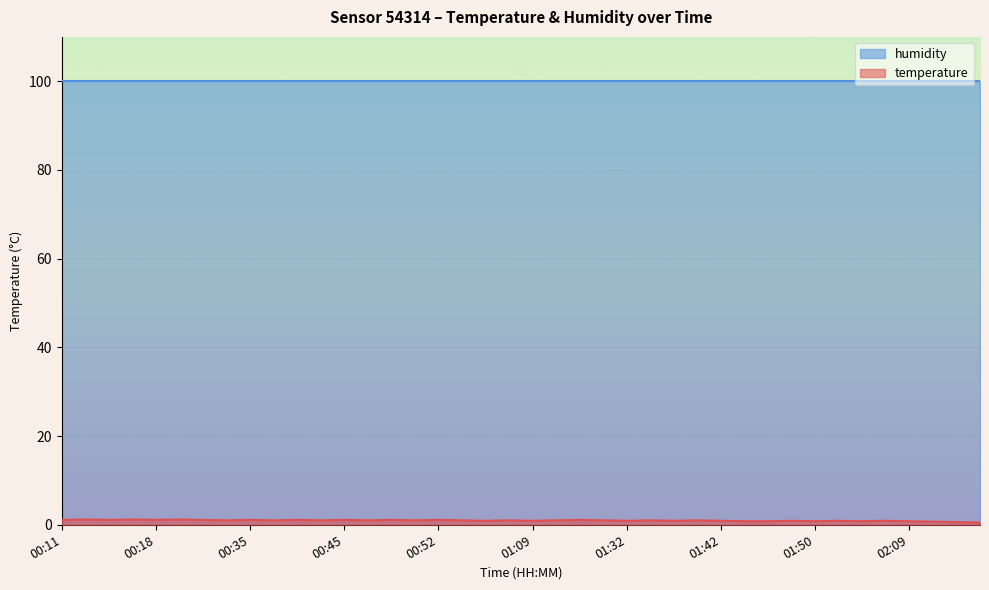

Reading right to left, what are all the values shown in this chart?

02:26=0.5	02:23=0.6	02:16=0.7	02:09=0.8	02:07=0.9	01:58=0.8	01:57=0.9	01:50=0.8	01:49=0.9	01:48=0.8	01:43=0.8	01:42=0.9	01:41=1.0	01:40=0.9	01:37=1.0	01:32=0.9	01:27=1.0	01:23=1.1	01:11=1.0	01:09=0.9	01:04=1.0	01:01=0.9	00:55=1.0	00:52=1.1	00:49=1.0	00:48=1.1	00:46=1.0	00:45=1.1	00:43=1.0	00:40=1.1	00:38=1.0	00:35=1.1	00:32=1.0	00:28=1.1	00:27=1.2	00:18=1.1	00:16=1.2	00:14=1.1	00:12=1.2	00:11=1.1